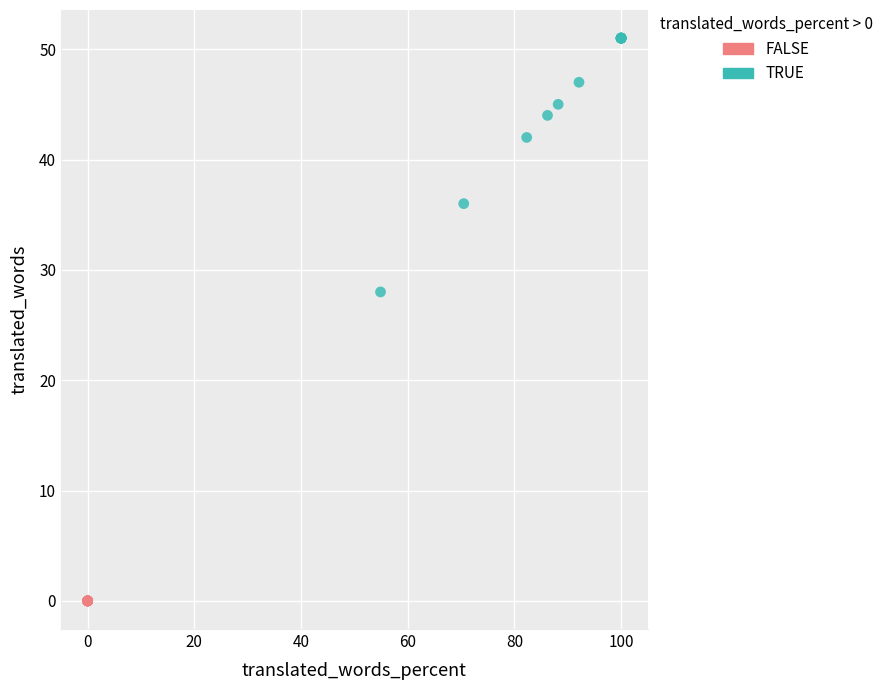

What are all the series names shown in the legend?

FALSE, TRUE